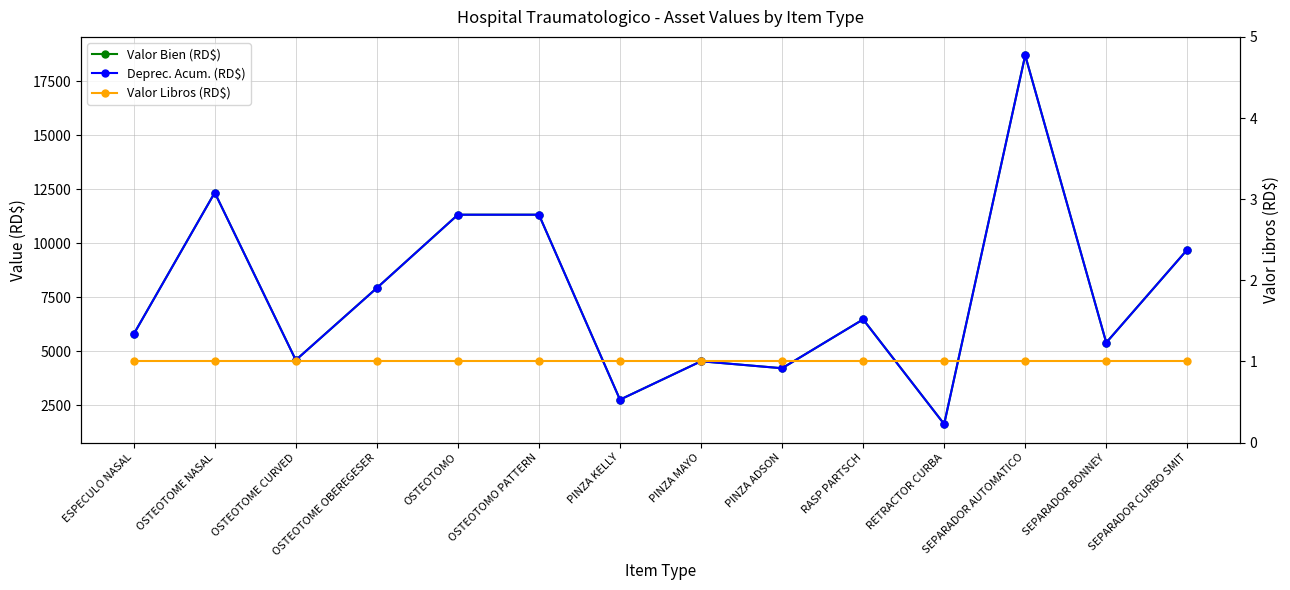

Rank the series at OSTEOTOME NASAL from lowest to highest value.

Valor Libros (RD$), Deprec. Acum. (RD$), Valor Bien (RD$)